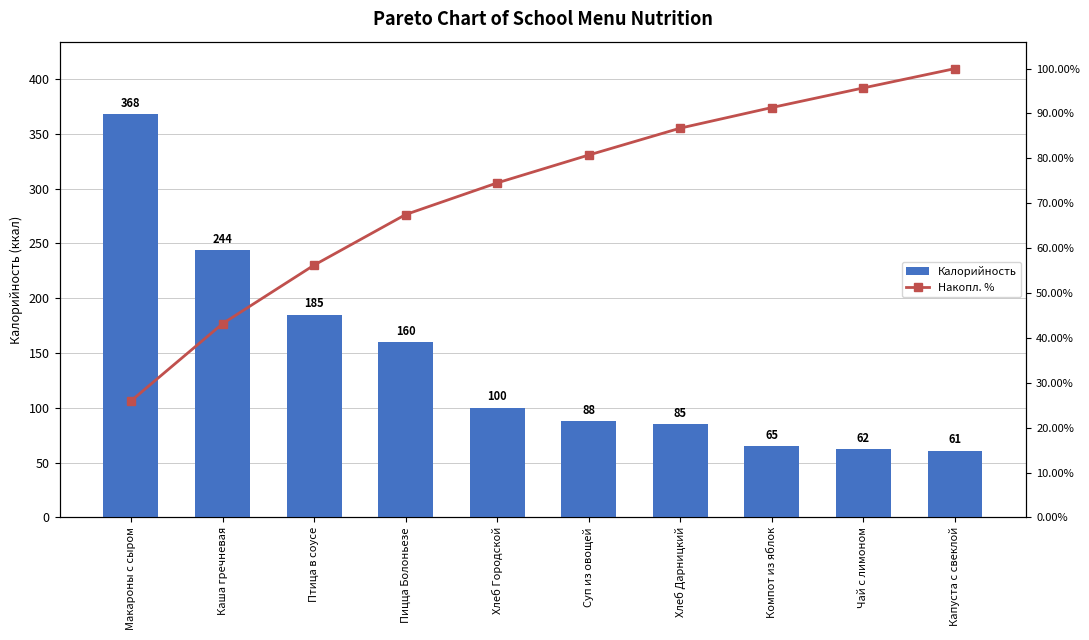

Which has a higher value, Чай с лимоном or Птица в соусе?

Птица в соусе